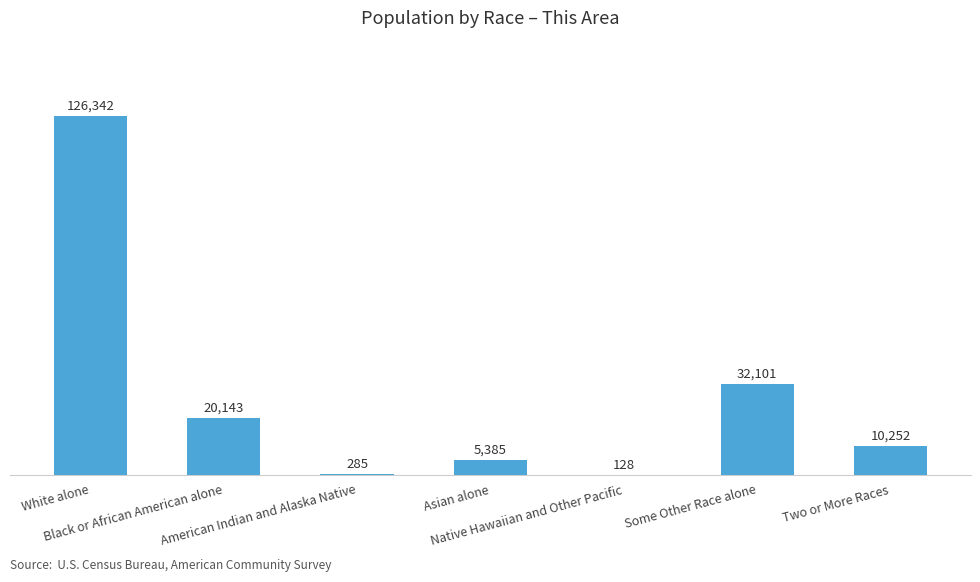

What is the greatest value displayed?

126342